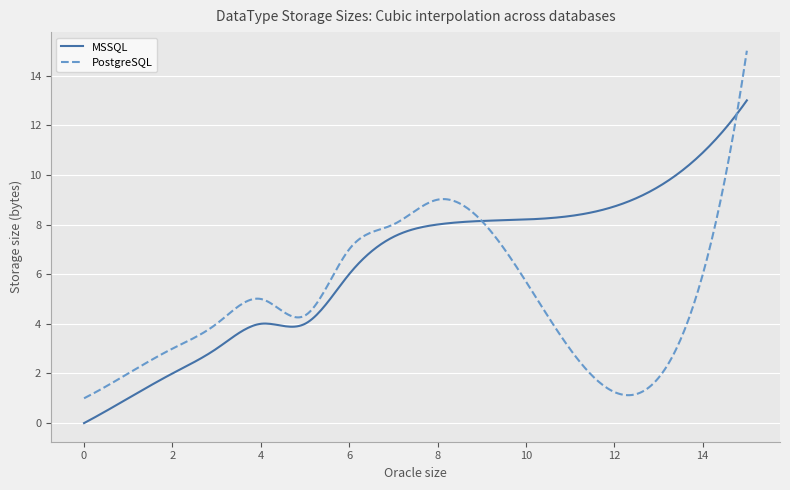

Which series has the widest spread of values?

PostgreSQL